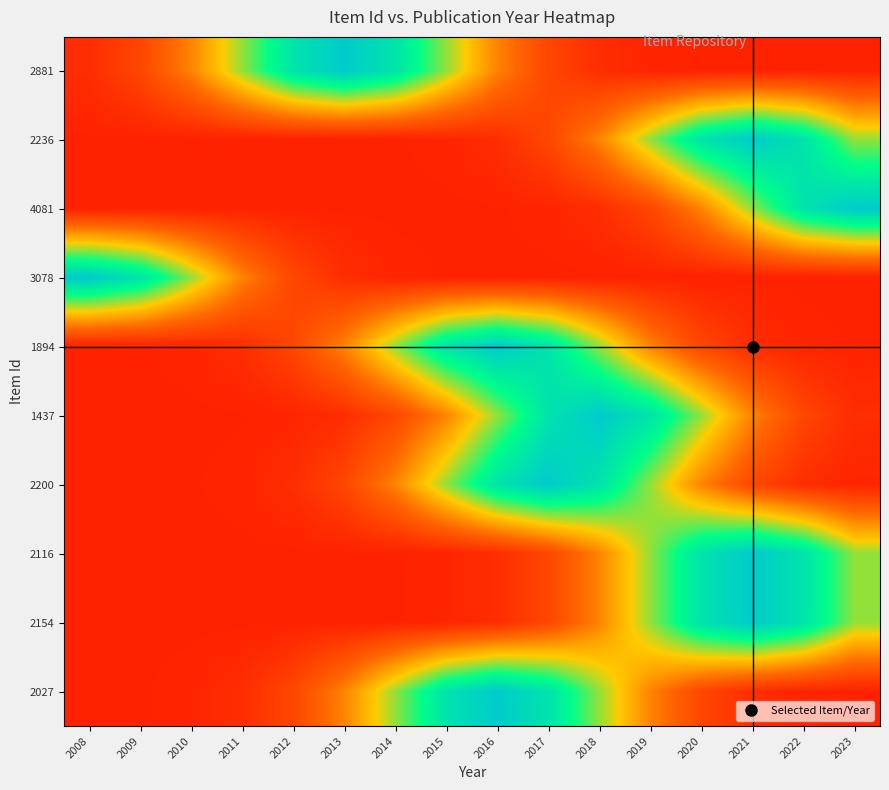

What is the spread (max minus min) of values at 2018?

1.0